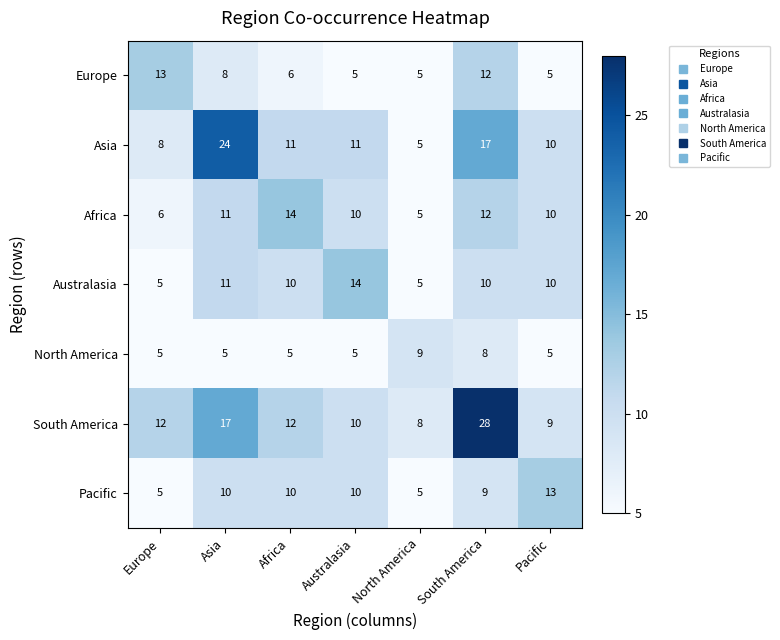

Count the number of data series in this chart.

7